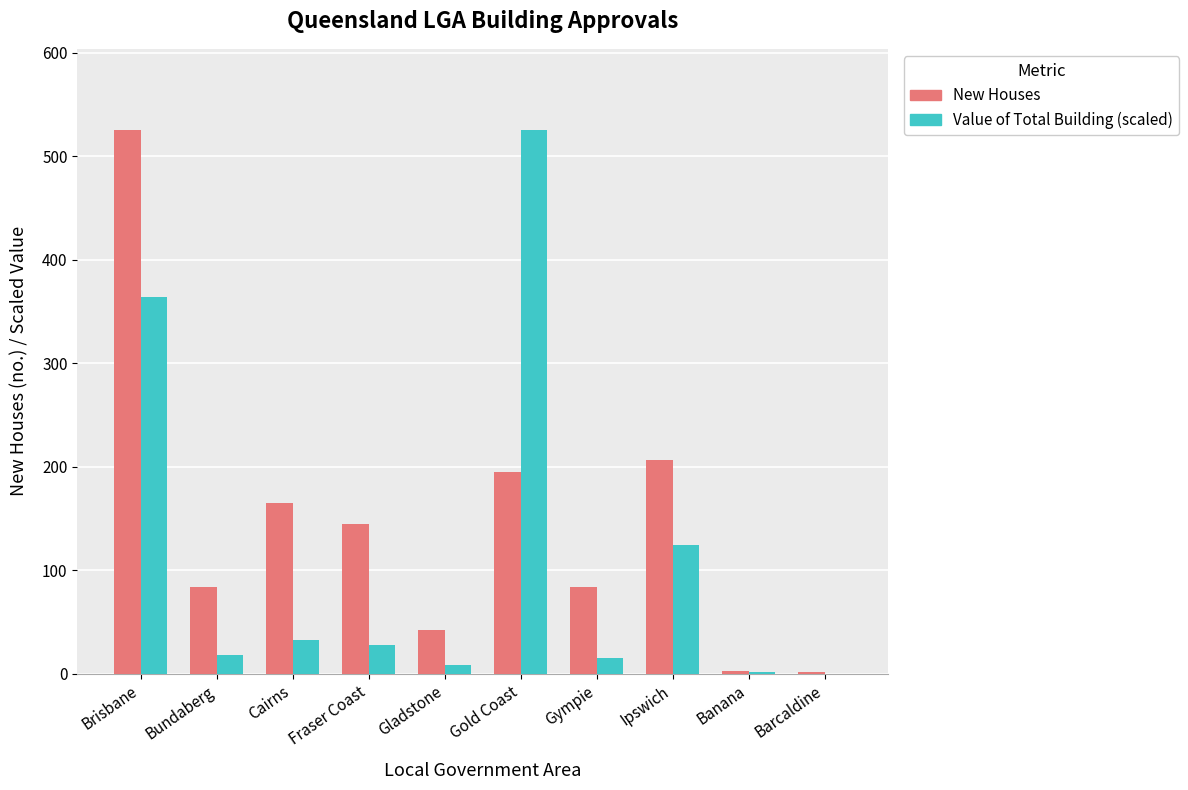

What is the highest value of the New Houses series?

525.0